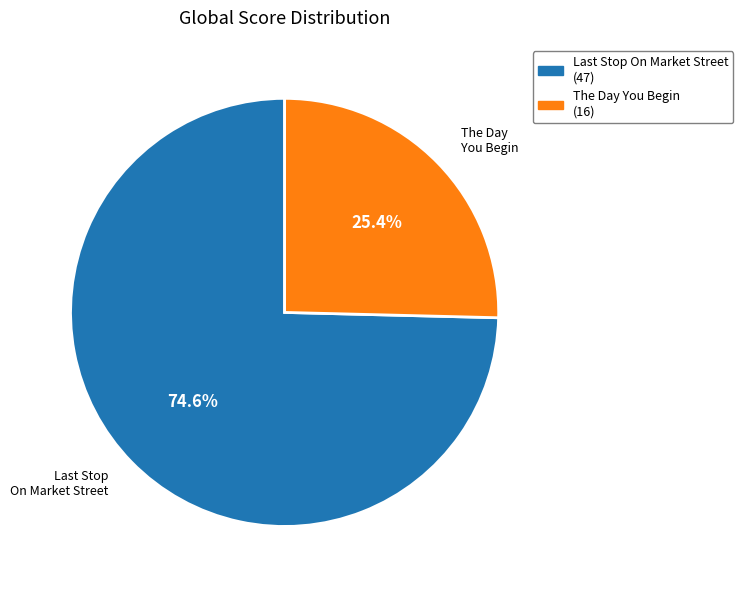

To the nearest percent, what percentage of the pie is The Day You Begin?

25%